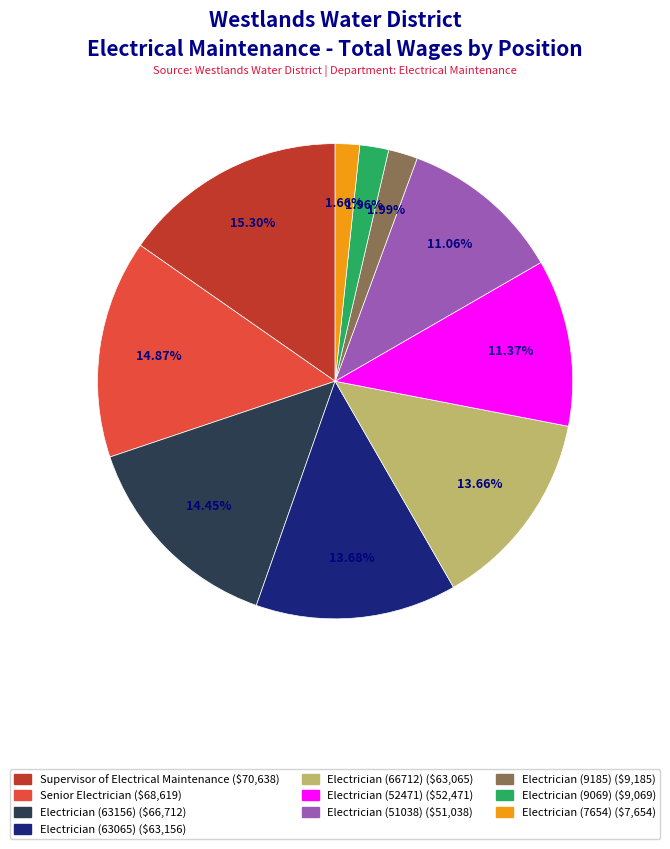

True or false: Electrician (52471) accounts for 11% of the total.

True